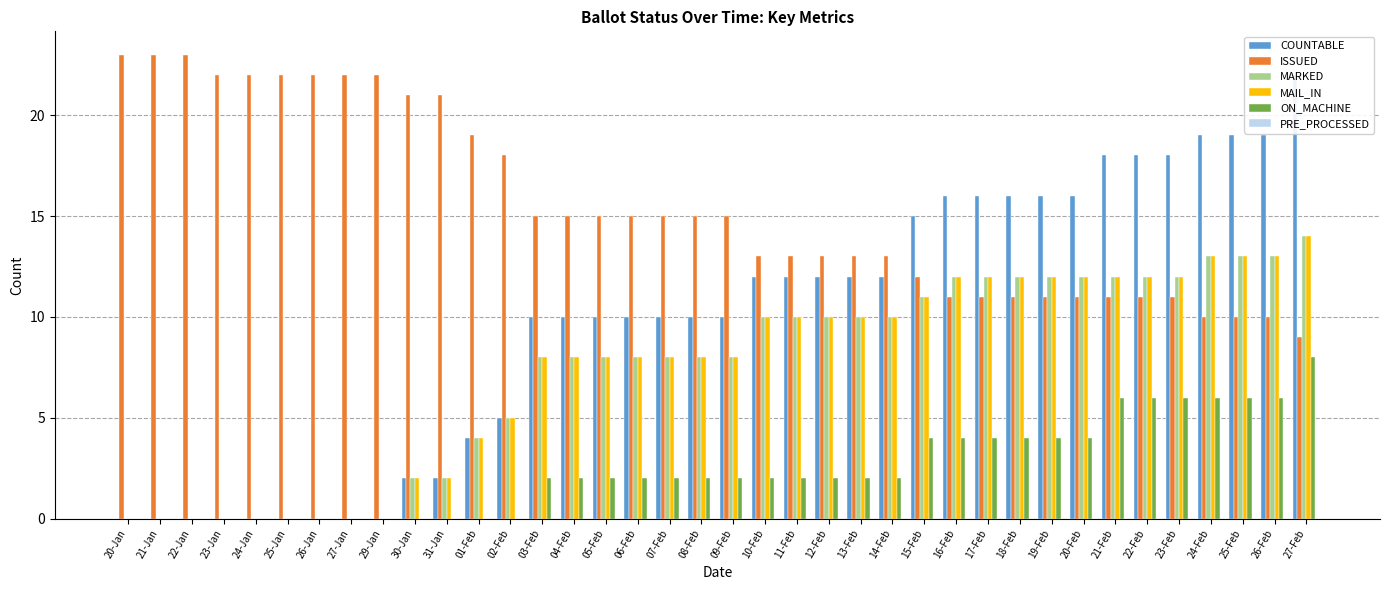

What is the highest value of the MARKED series?

14